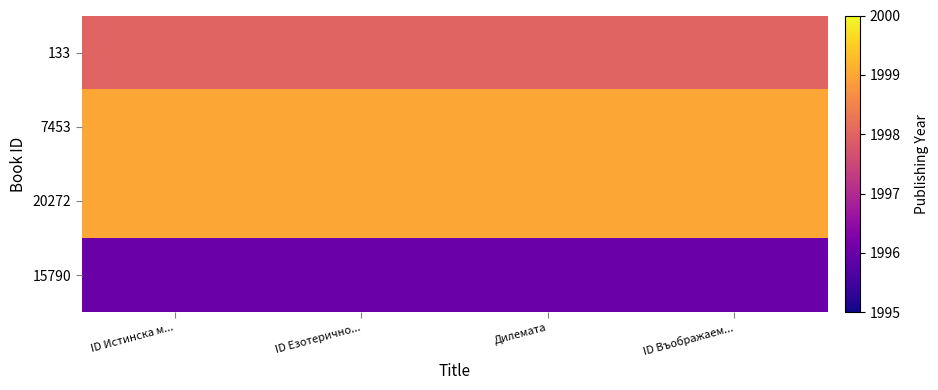

At which category is the sum across all series the highest?

ID Истинска м...